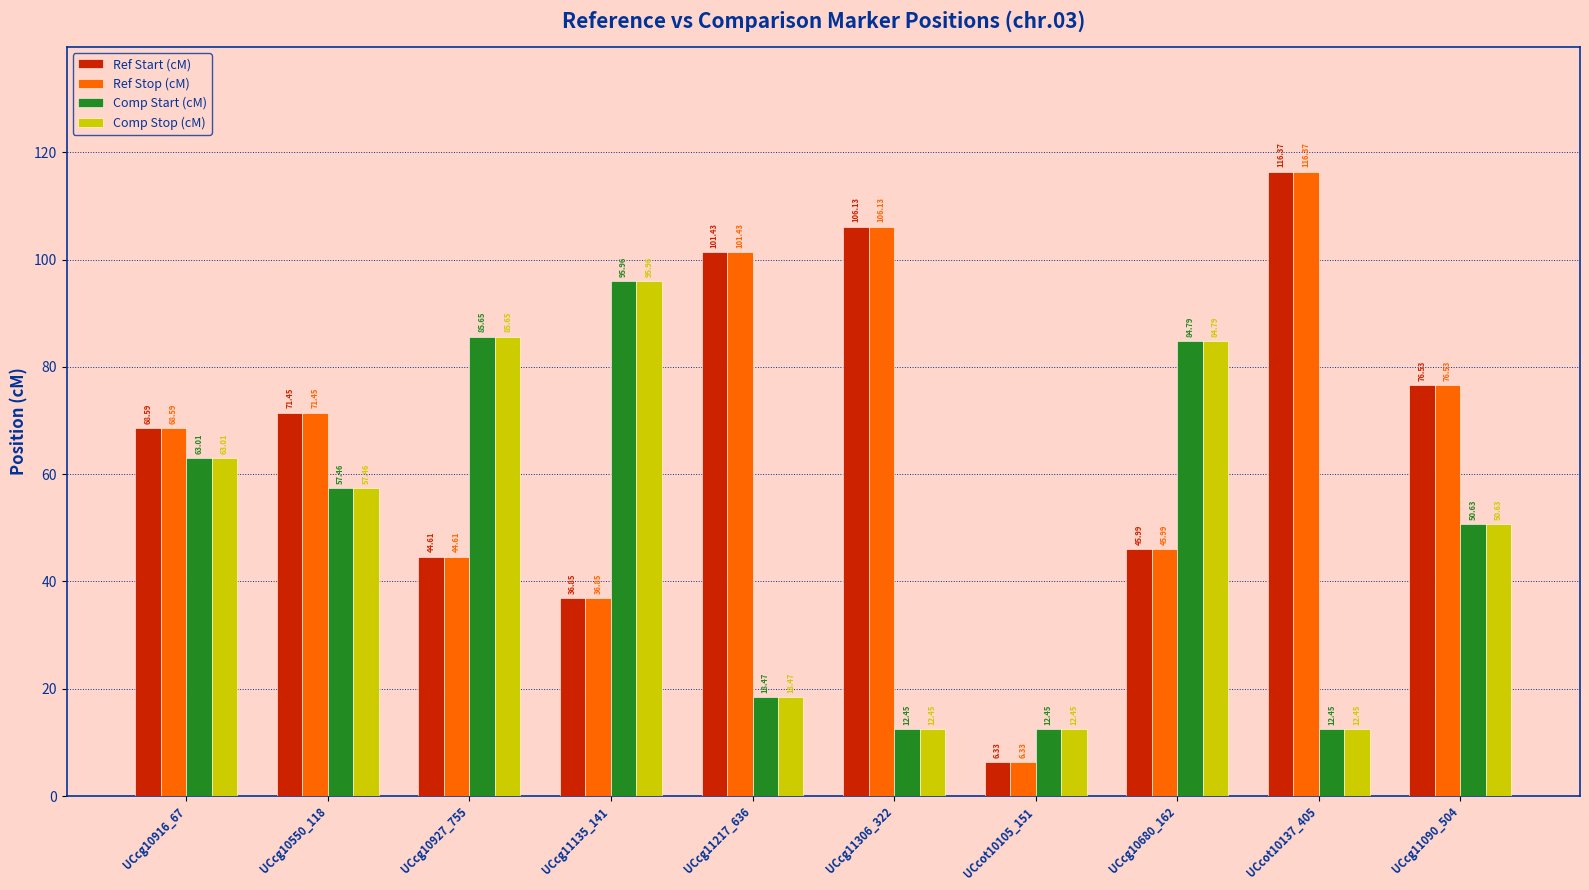

List the labels in order of Ref Start (cM) value, smallest first.

UCcot10105_151, UCcg11135_141, UCcg10927_755, UCcg10680_162, UCcg10916_67, UCcg10550_118, UCcg11090_504, UCcg11217_636, UCcg11306_322, UCcot10137_405